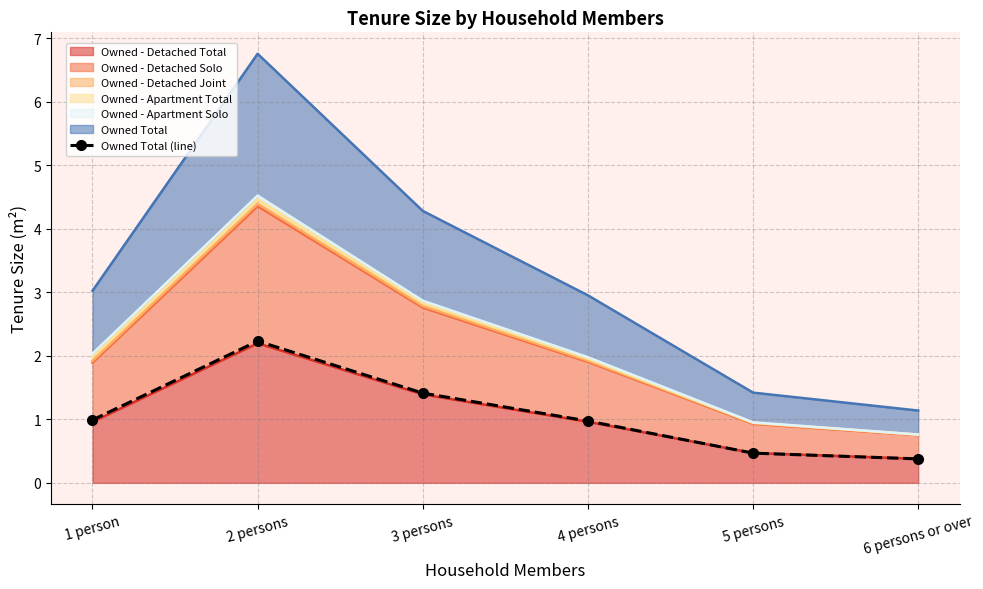

What is the label of the 1st point from the left?

1 person